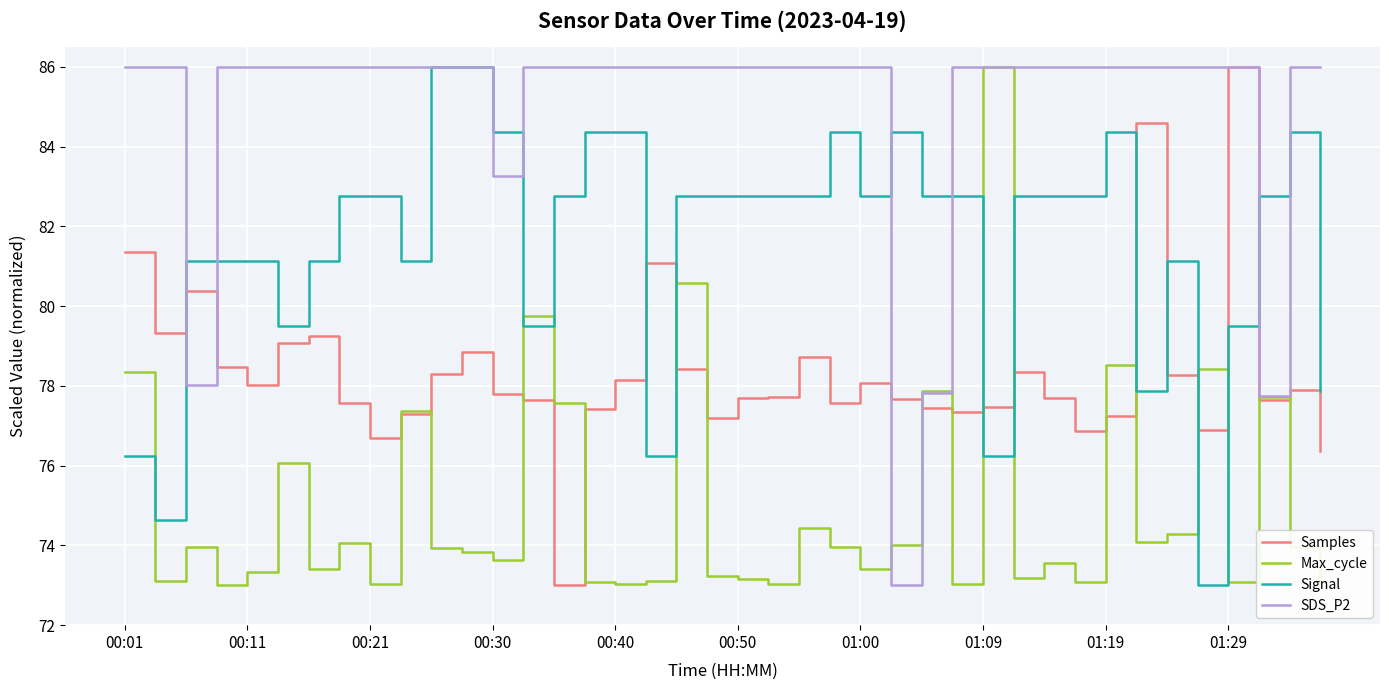

Which series has the largest total across all categories?

SDS_P2